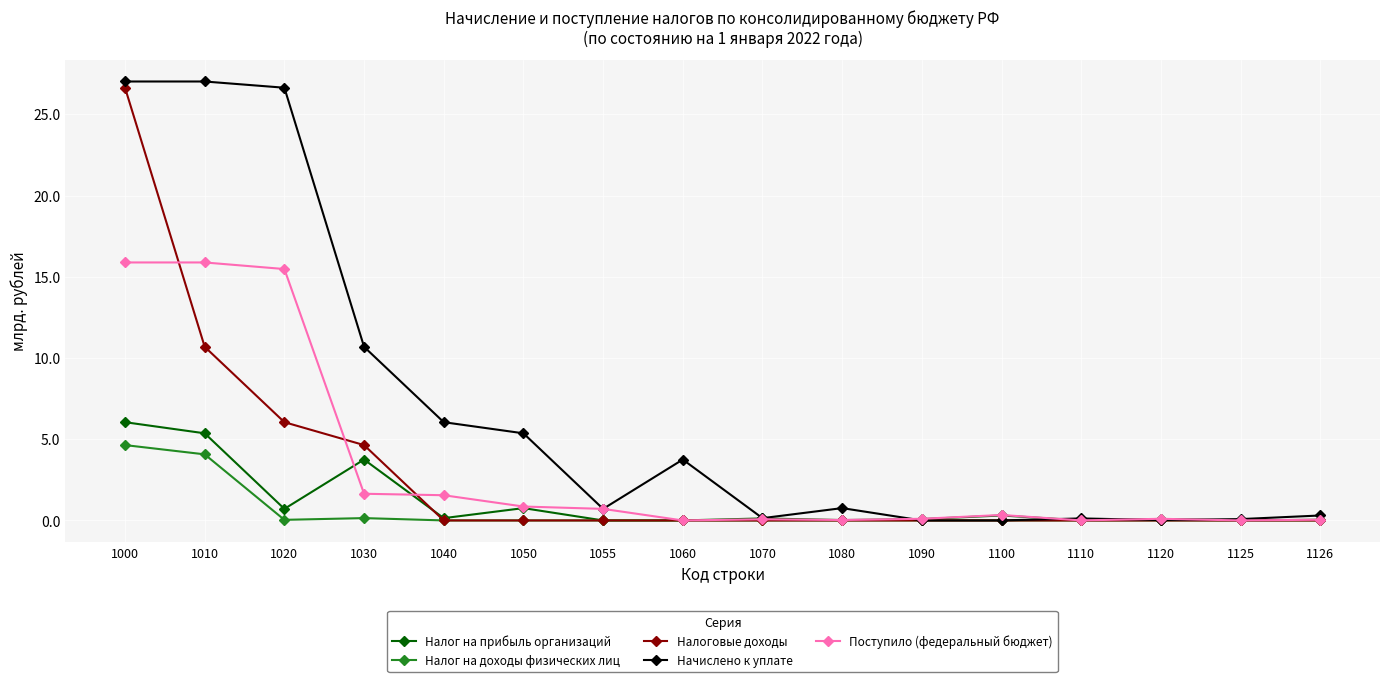

How many series are shown in this chart?

5